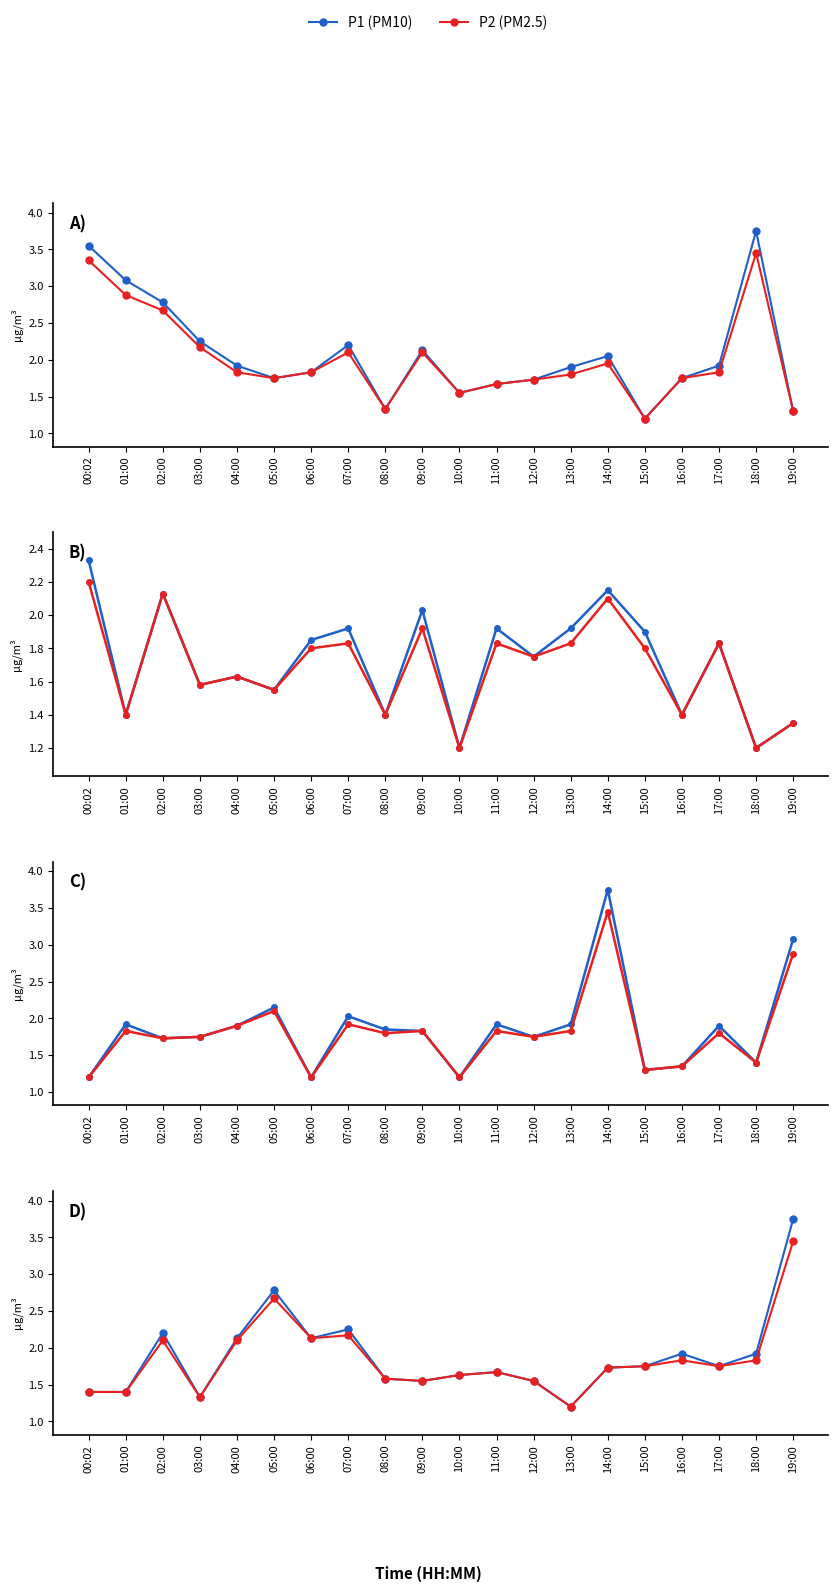

Reading left to right, extract all data points from this chart.

P1 (PM10): 1.4	1.4	2.2	1.3	2.1	2.8	2.1	2.2	1.6	1.6	1.6	1.7	1.6	1.2	1.7	1.8	1.9	1.8	1.9	3.8
P2 (PM2.5): 1.4	1.4	2.1	1.3	2.1	2.7	2.1	2.2	1.6	1.6	1.6	1.7	1.6	1.2	1.7	1.8	1.8	1.8	1.8	3.5